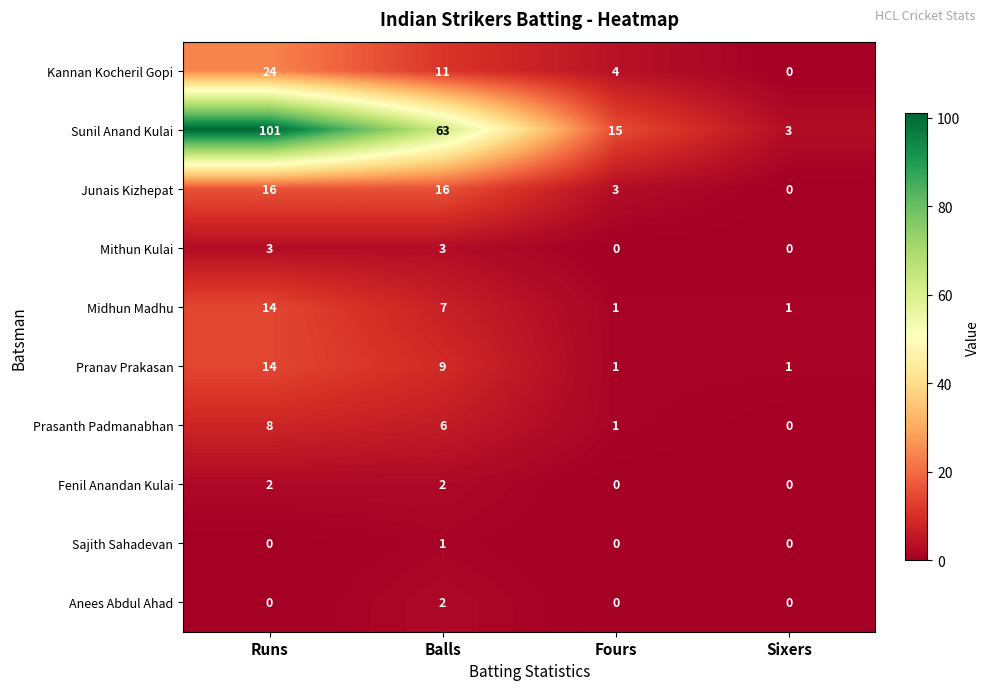

Where does the Pranav Prakasan series first go above 9?

Runs